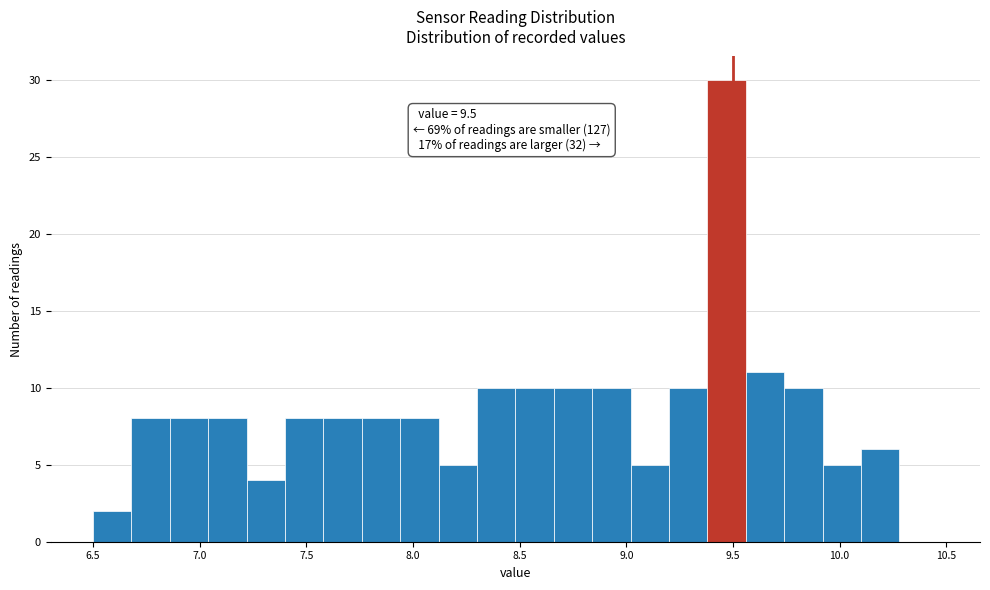

Read against the x-axis, roughly where is the centre of the tallest bar?

9.45